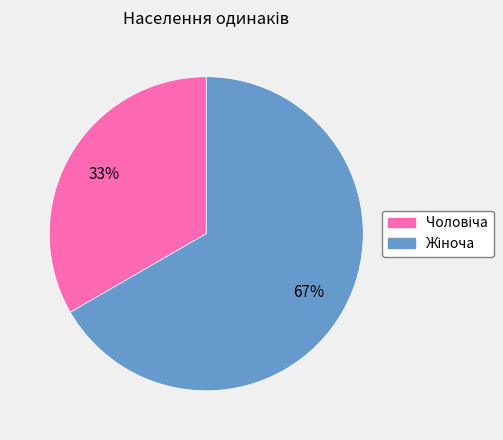

To the nearest percent, what is the average slice percentage?

50%